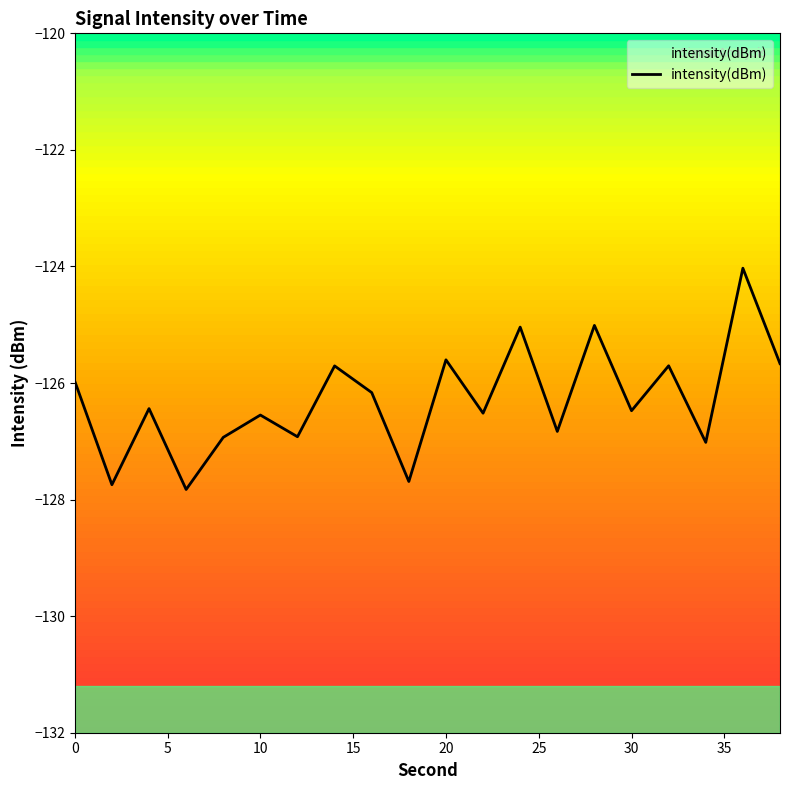

Reading right to left, list all the values displayed in this chart.

38=-125.7	36=-124.0	34=-127.0	32=-125.7	30=-126.5	28=-125.0	26=-126.8	24=-125.0	22=-126.5	20=-125.6	18=-127.7	16=-126.2	14=-125.7	12=-126.9	10=-126.5	8=-126.9	6=-127.8	4=-126.4	2=-127.7	0=-126.0